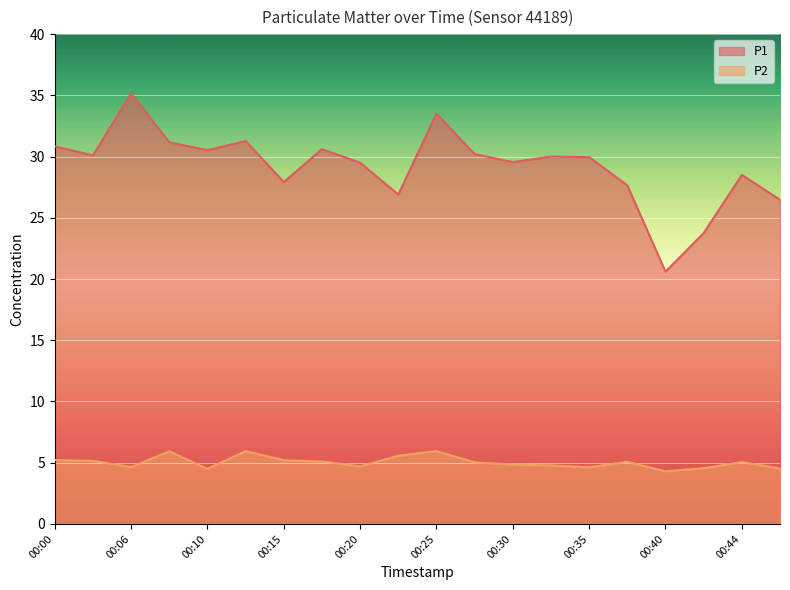

How many interior local peaks does the P2 series have?

5